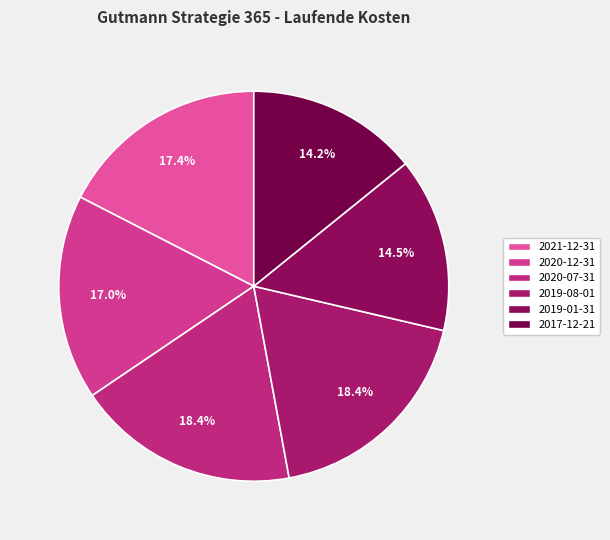

How many segments does this pie chart have?

6